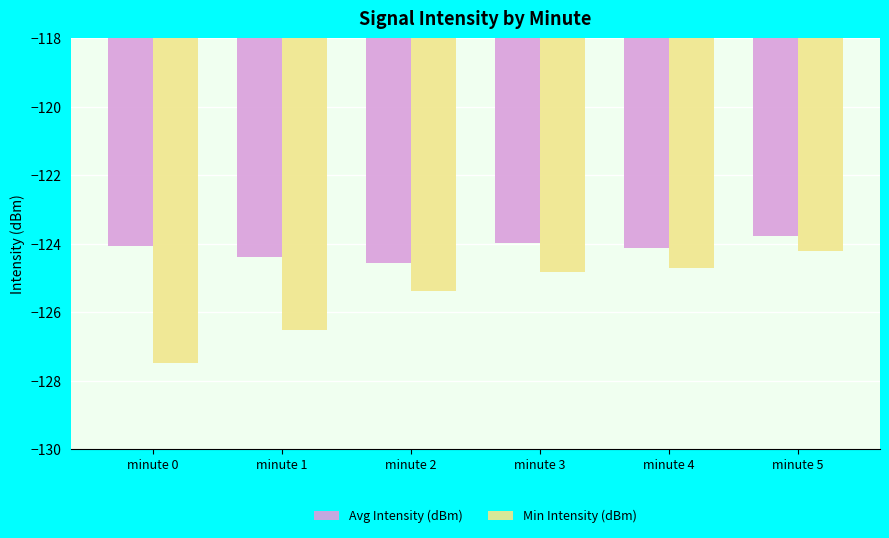

What is the total value across all series at minute 5?

-248.0